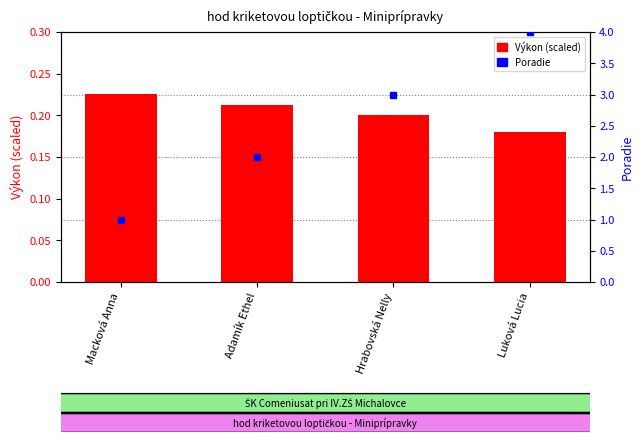

What is the label of the 1st bar from the left?

Macková Anna